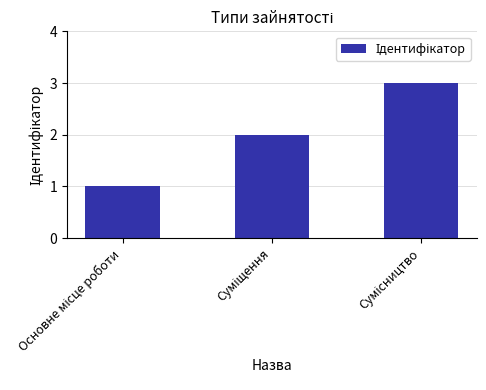

What is the greatest value displayed?

3